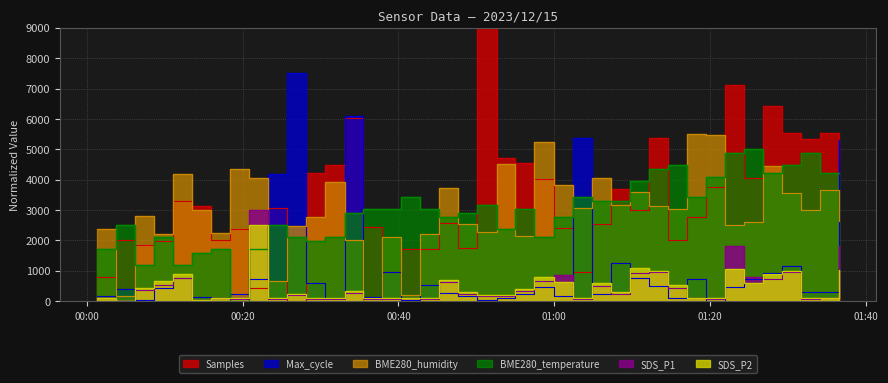

The BME280_temperature series shows 2763.2 at 2023/12/15 00:45:16. True or false?

True